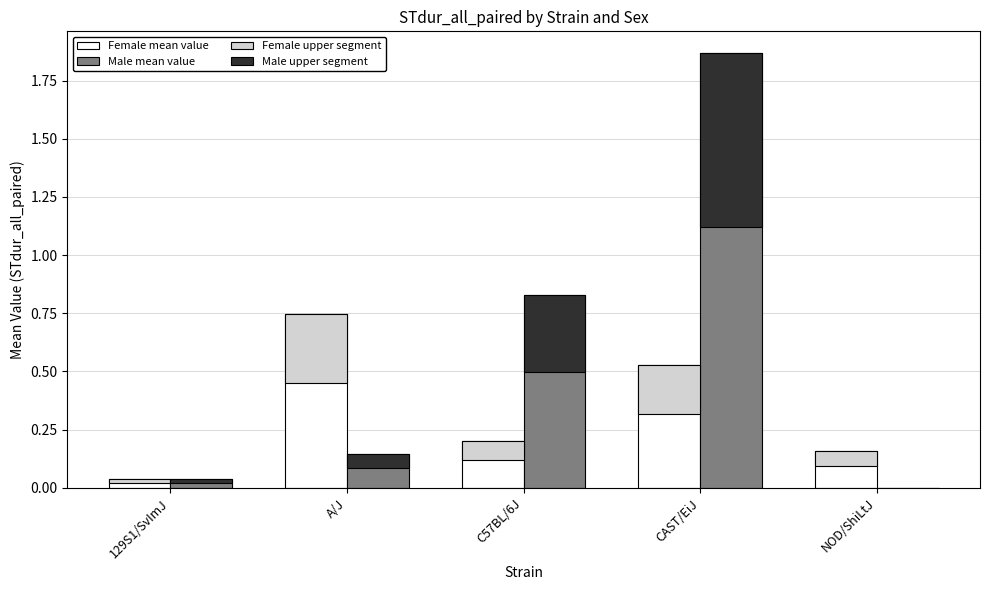

Between CAST/EiJ and A/J, which is larger?

A/J